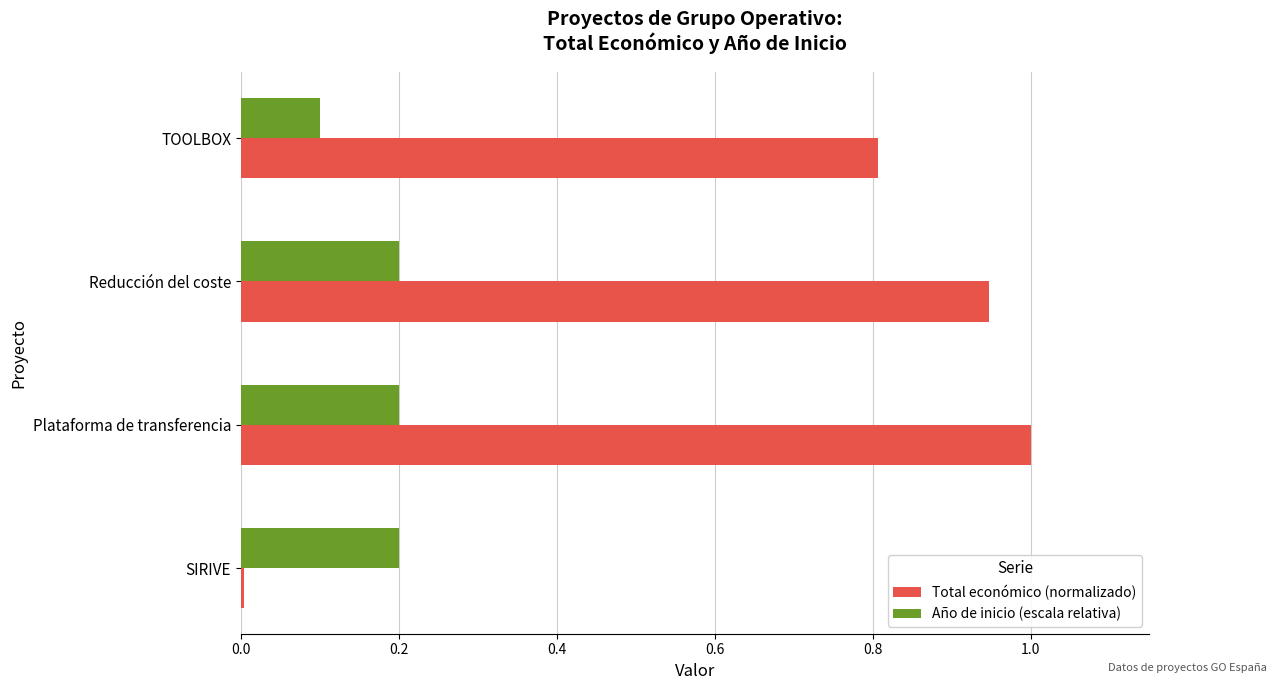

Which series has the largest total across all categories?

Total económico (normalizado)